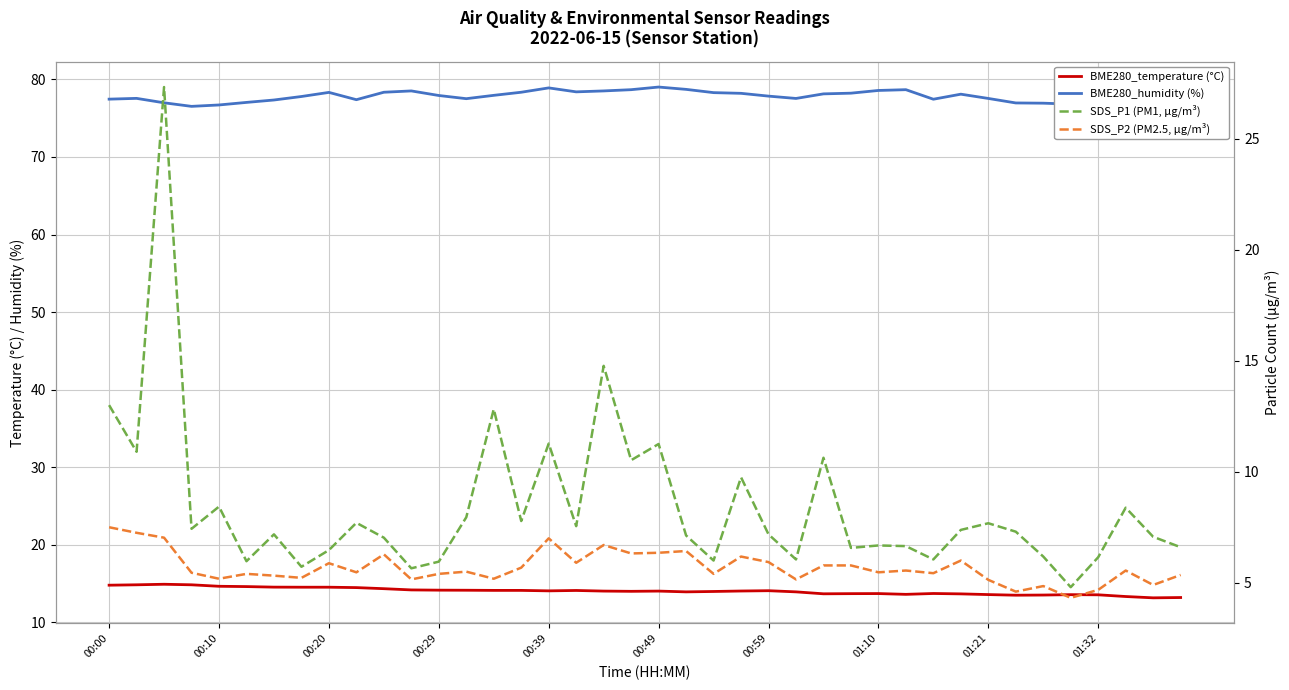

What is the sum of all SDS_P2 (PM2.5, µg/m³) values?

227.6